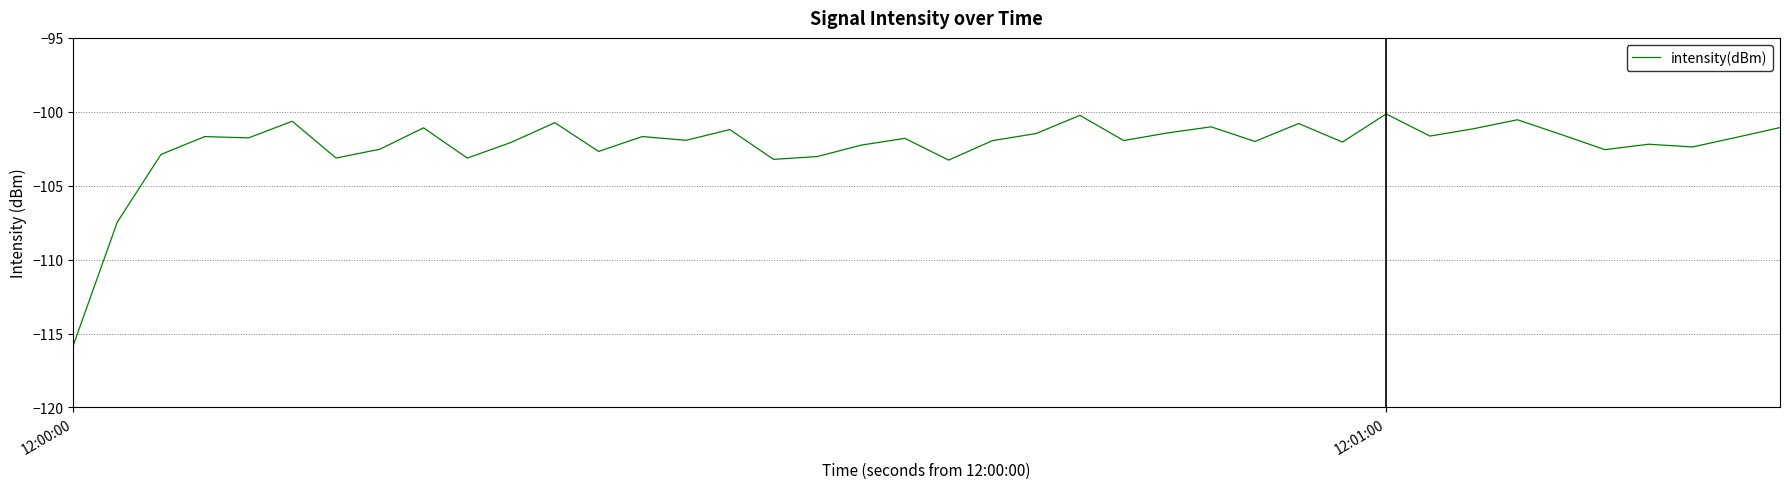

What is the maximum value shown in the chart?

-100.1